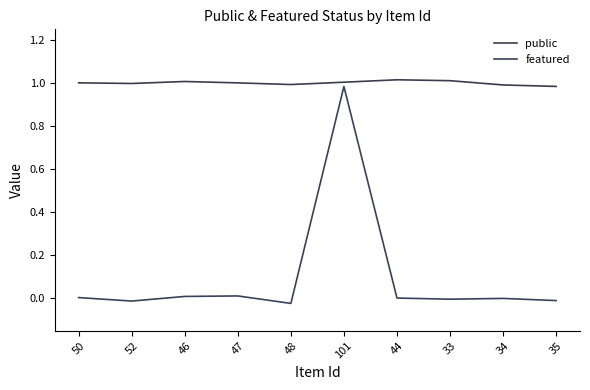

Which category has the highest value in the public series?

44